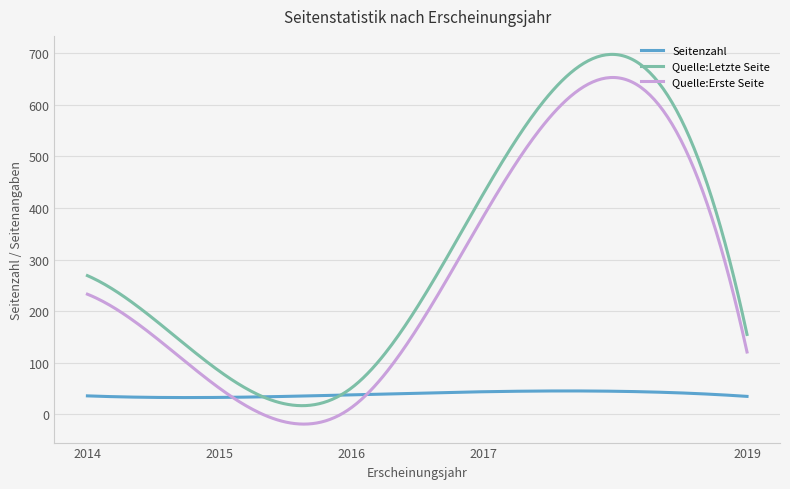

What is the maximum value shown in the chart?

697.7